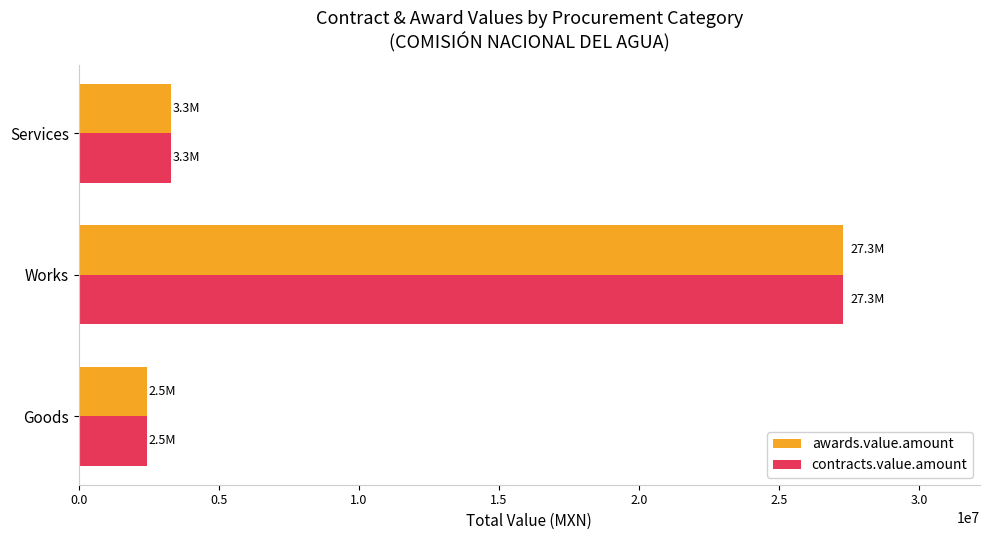

What is the difference between the maximum and minimum values in the awards.value.amount series?

24817345.5